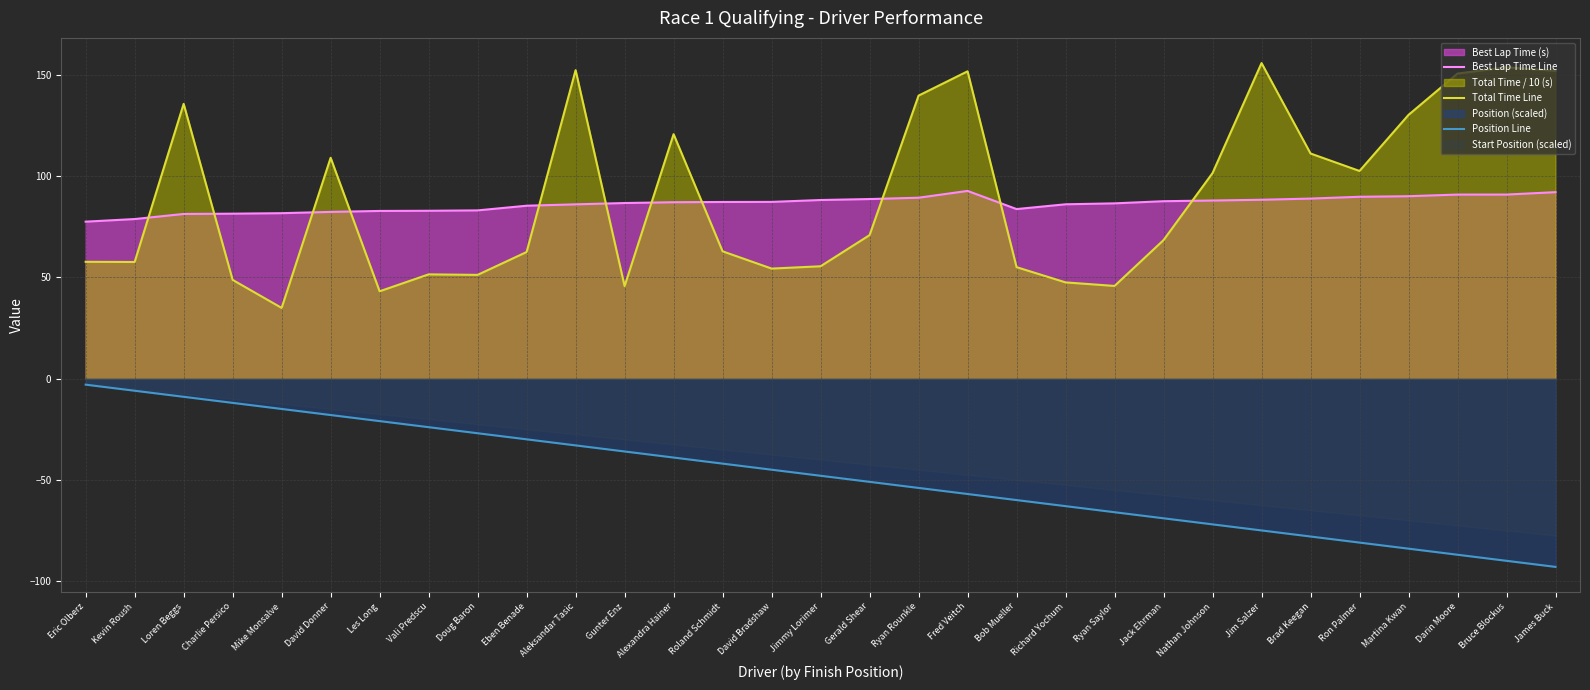

What is the total value across all series at Eric Olberz?

132.2